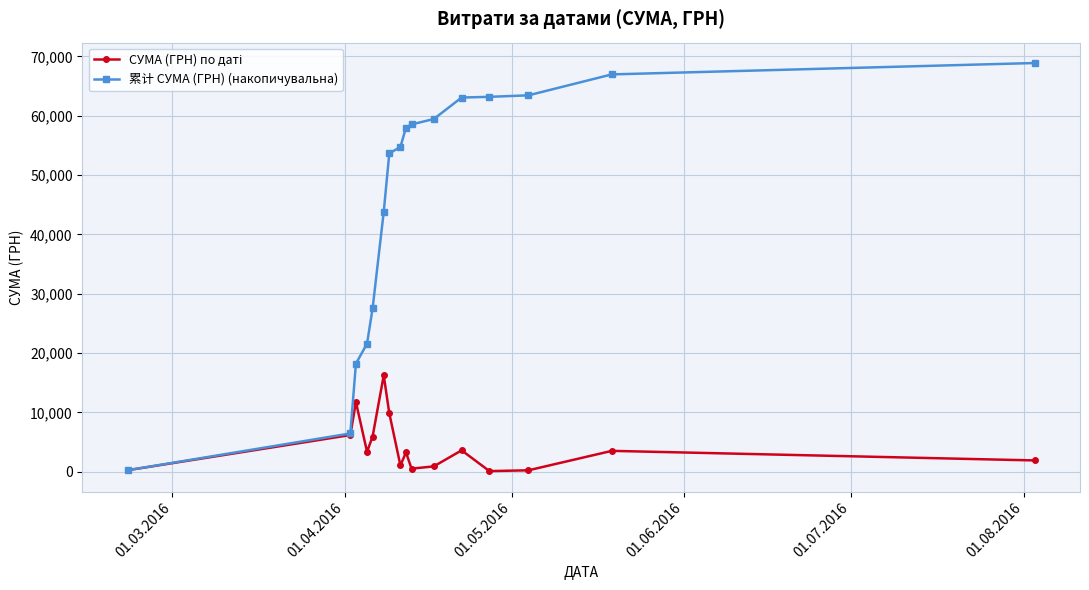

At how many categories does at least one series exceed 51092?

10